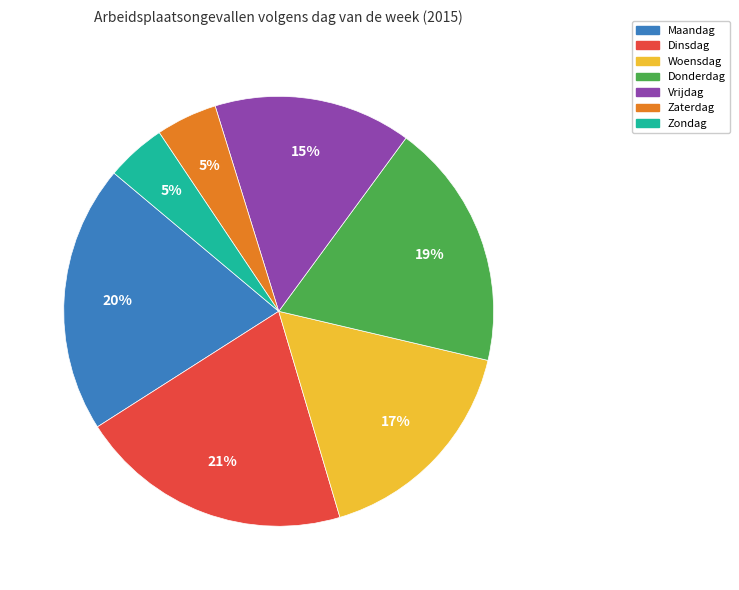

To the nearest percent, what is the difference between the largest and smallest slice percentages?

16%